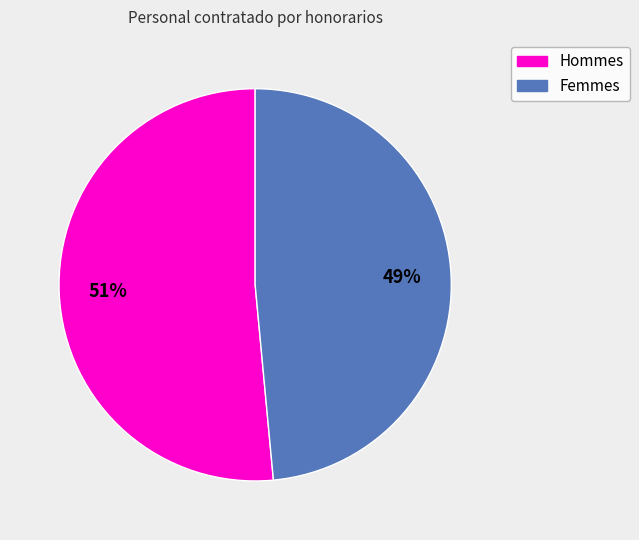

Count the number of slices in the pie.

2